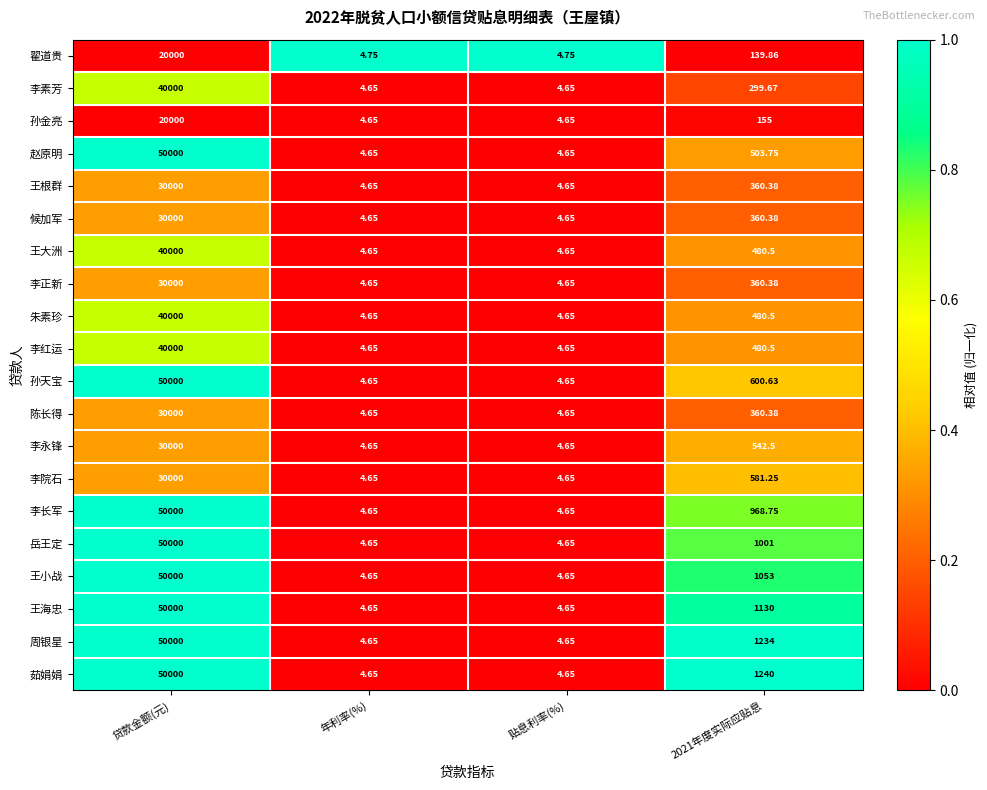

At which category does the chart reach its peak across all series?

贷款金额(元)